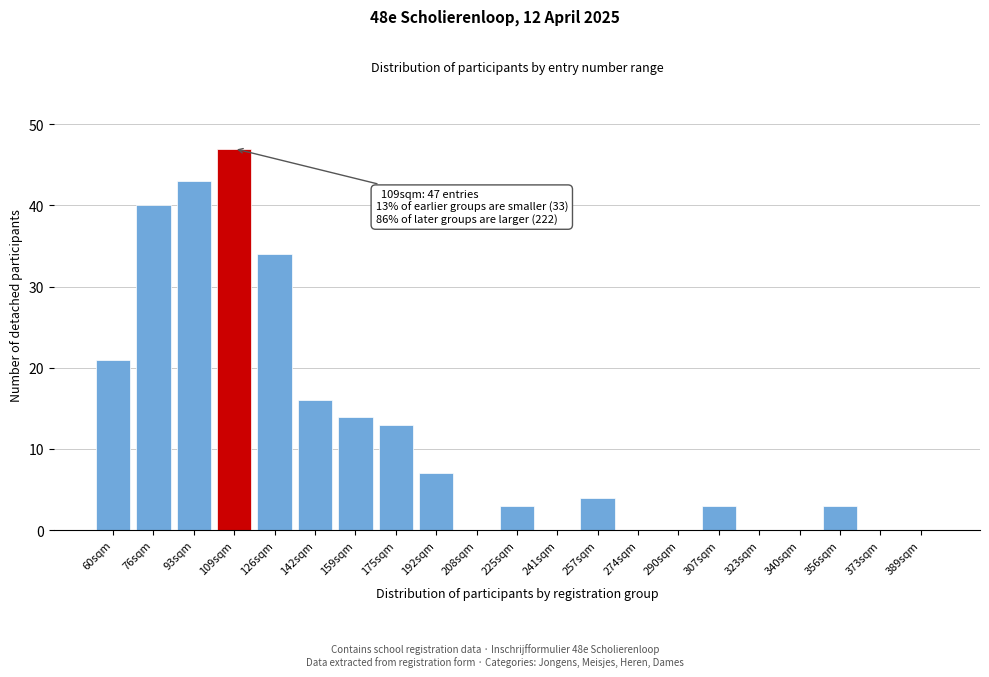

Reading right to left, extract all data points from this chart.

389sqm=0	373sqm=0	356sqm=3	340sqm=0	323sqm=0	307sqm=3	290sqm=0	274sqm=0	257sqm=4	241sqm=0	225sqm=3	208sqm=0	192sqm=7	175sqm=13	159sqm=14	142sqm=16	126sqm=34	109sqm=47	93sqm=43	76sqm=40	60sqm=21